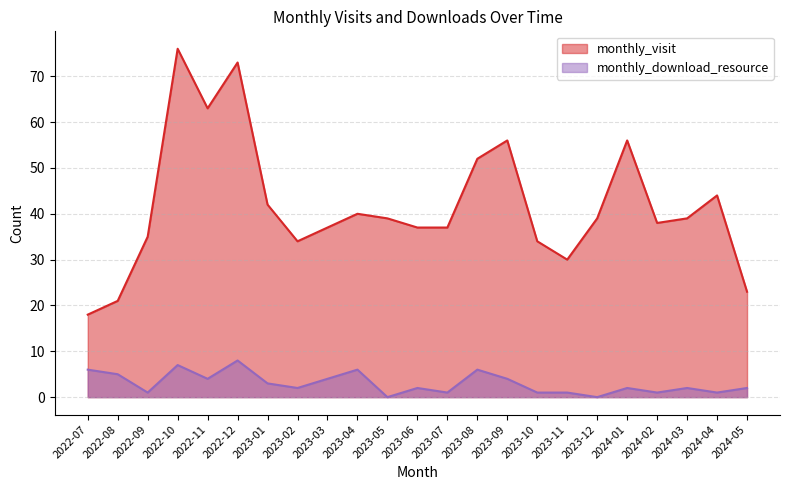

Where is the first local minimum for monthly_visit?

2022-11